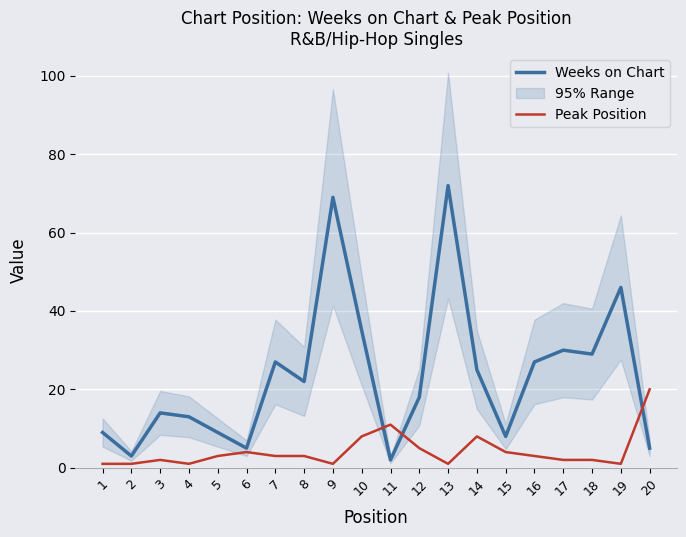

At which label is Weeks on Chart closest to 37?

10